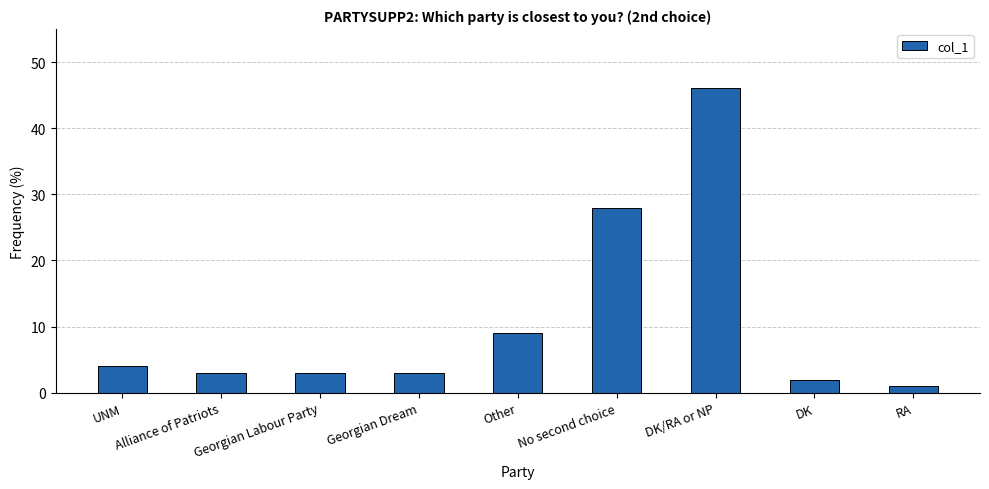

What is the difference between the maximum and minimum values?

45